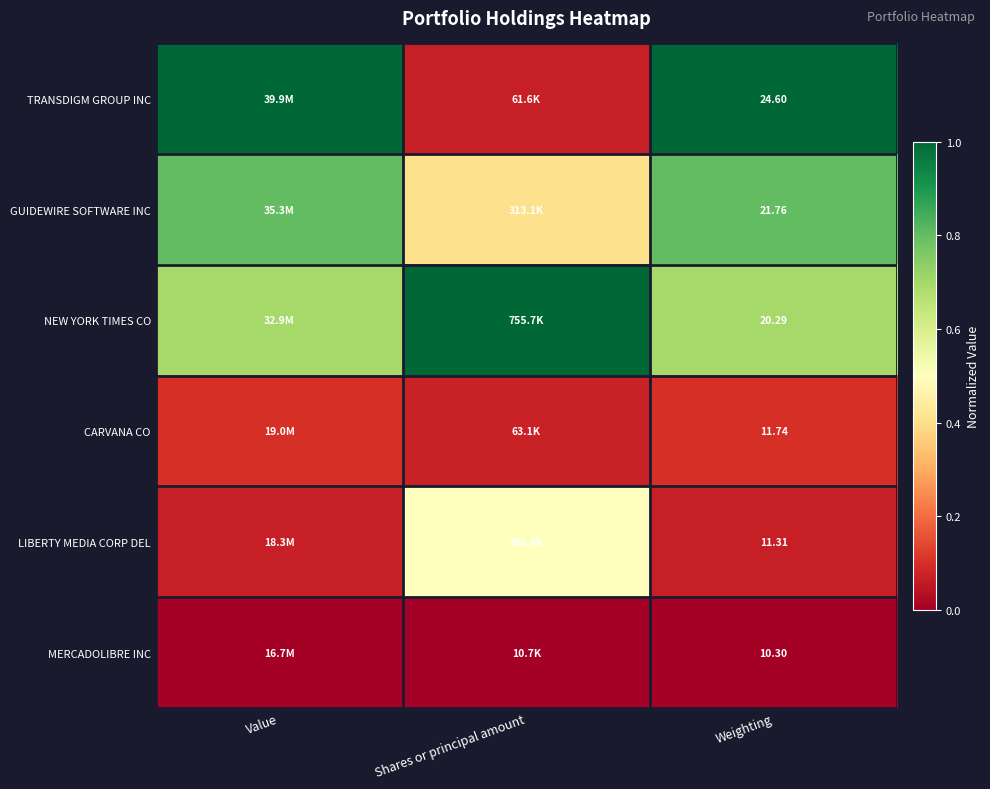

Rank the series at Weighting from highest to lowest value.

TRANSDIGM GROUP INC, GUIDEWIRE SOFTWARE INC, NEW YORK TIMES CO, CARVANA CO, LIBERTY MEDIA CORP DEL, MERCADOLIBRE INC